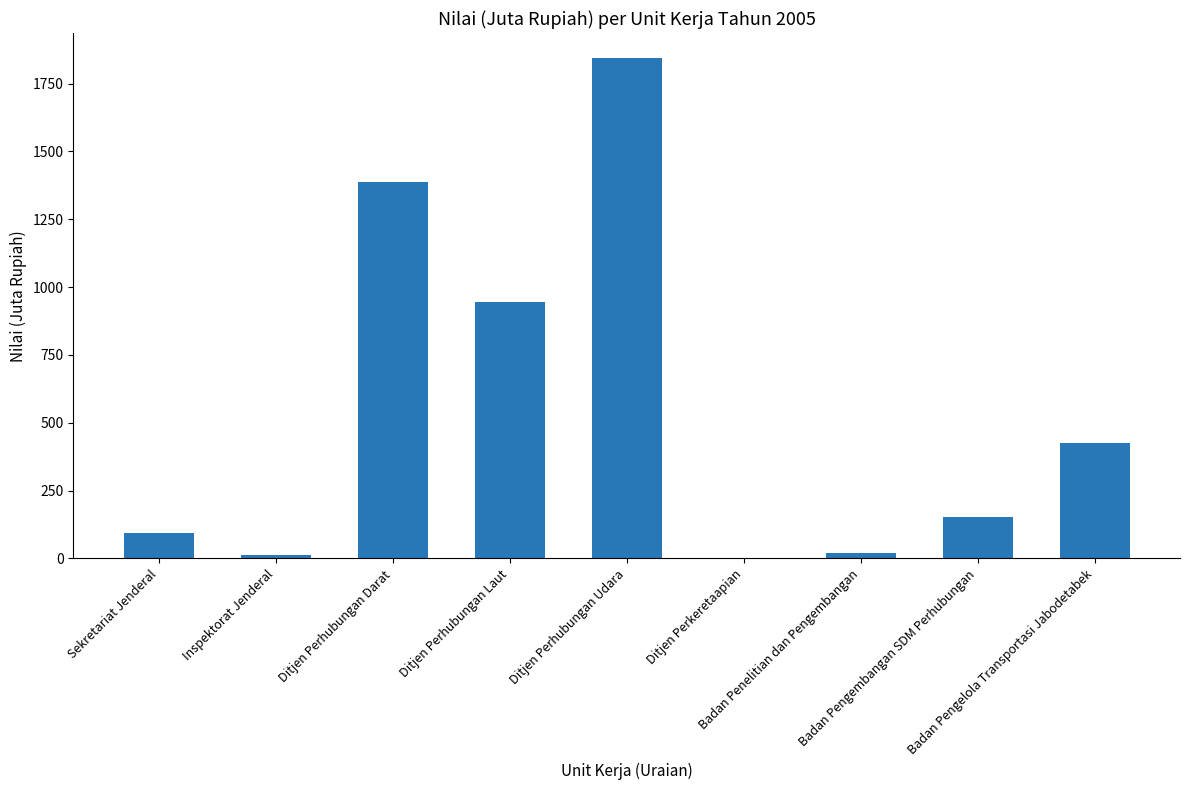

Reading left to right, transcribe all the data shown in this chart.

92	12	1389	945	1844	0	21	151	427